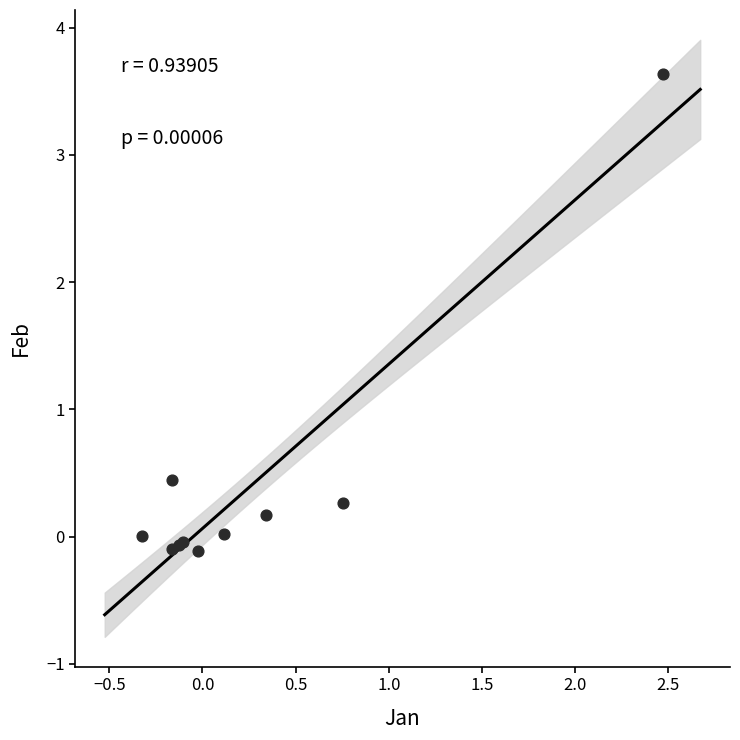

What Y value in the scatter plot is closest to 1?

0.4